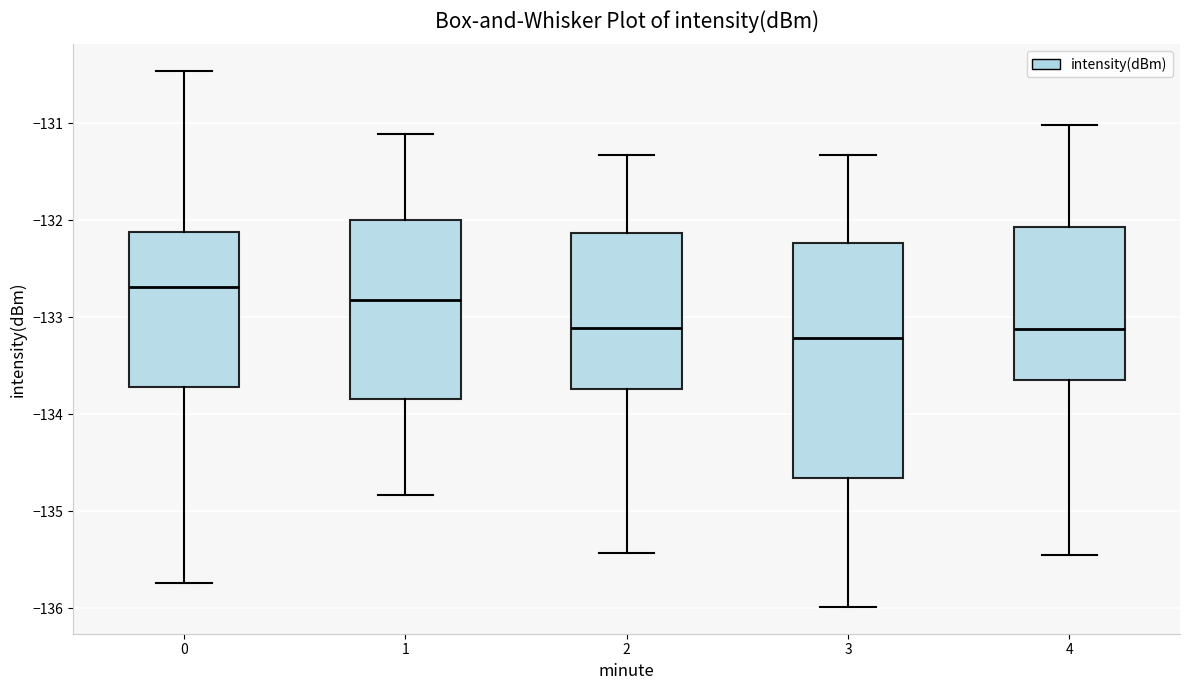

Which box is the tallest, from its lower edge to its upper edge?

3